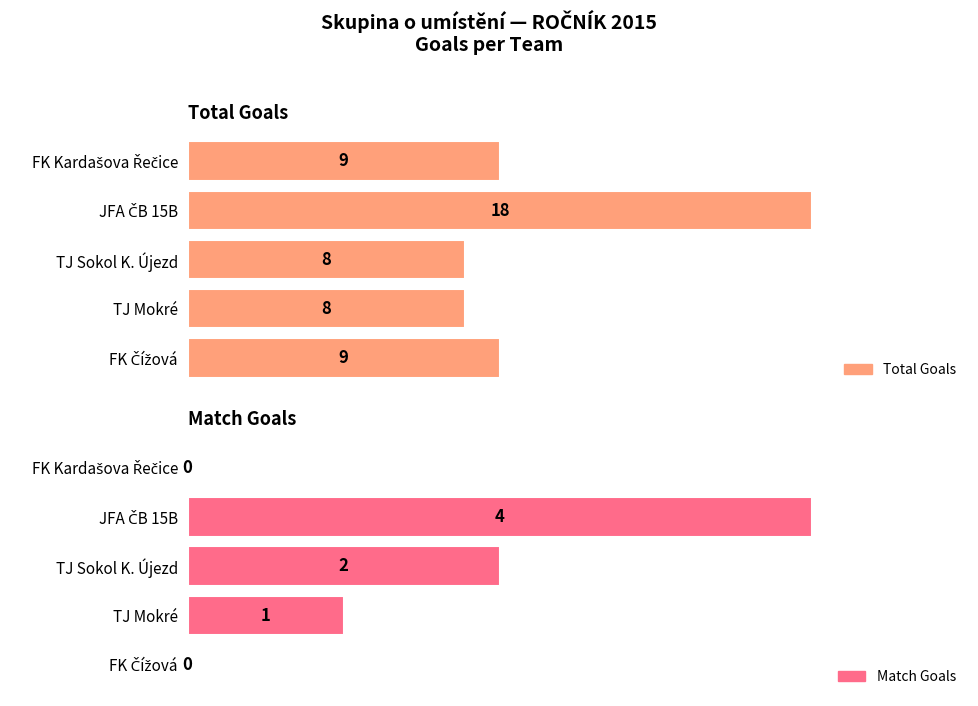

List the series in order of their overall mean, lowest first.

Match Goals, Total Goals